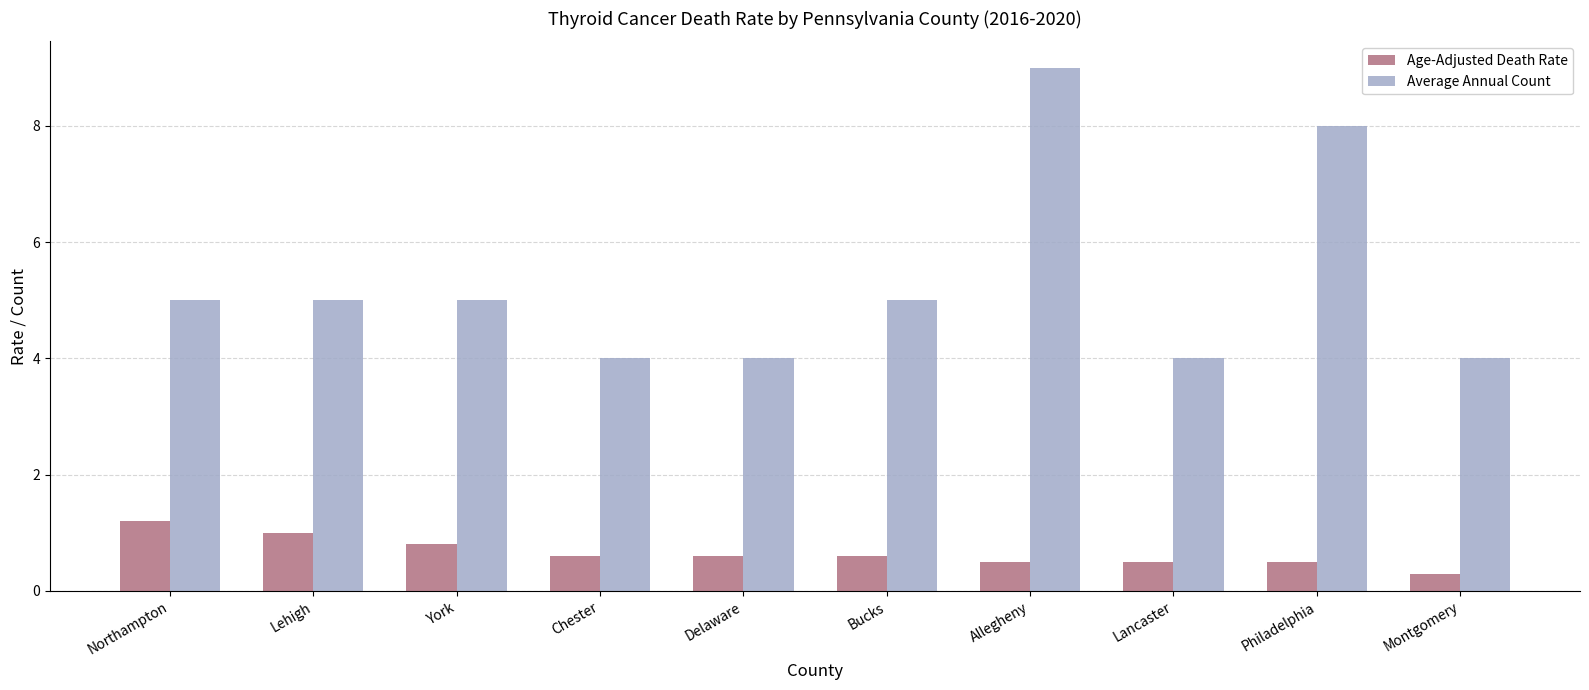

Is it true that Average Annual Count equals 9.0 at Allegheny?

True